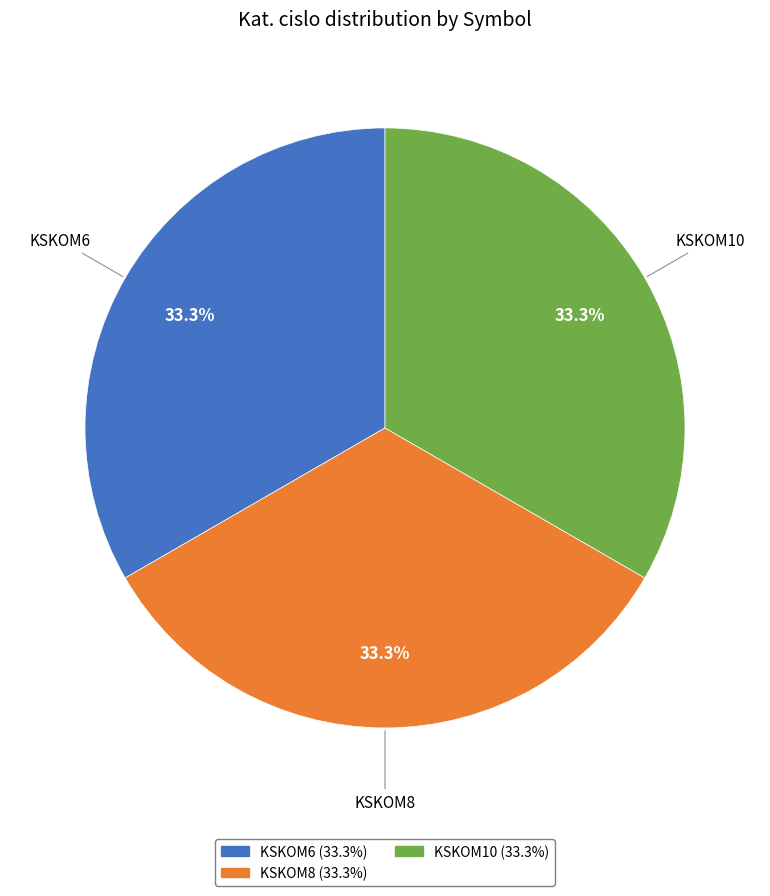

To the nearest percent, what percentage of the pie is KSKOM10?

33%